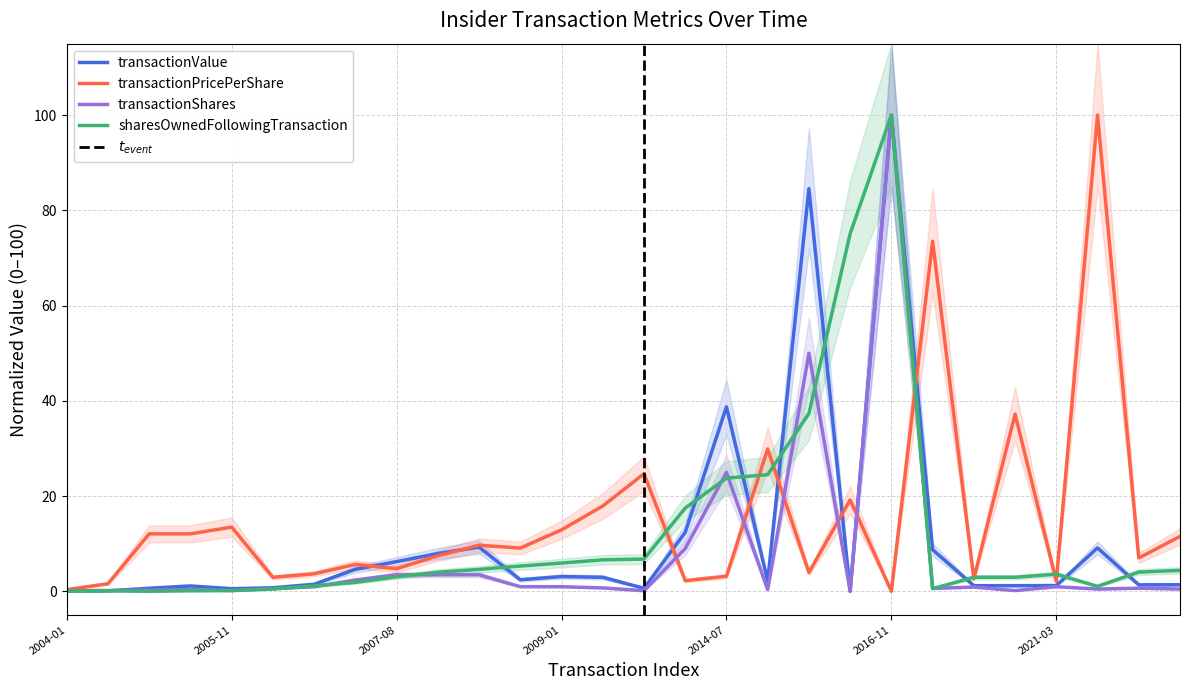

Which series has the largest total across all categories?

transactionPricePerShare